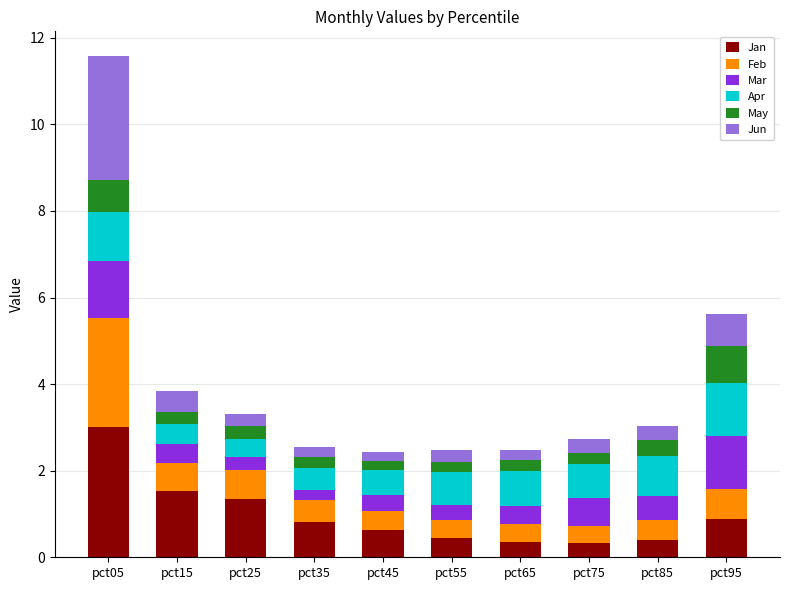

What is the total value across all series at pct65?

2.5